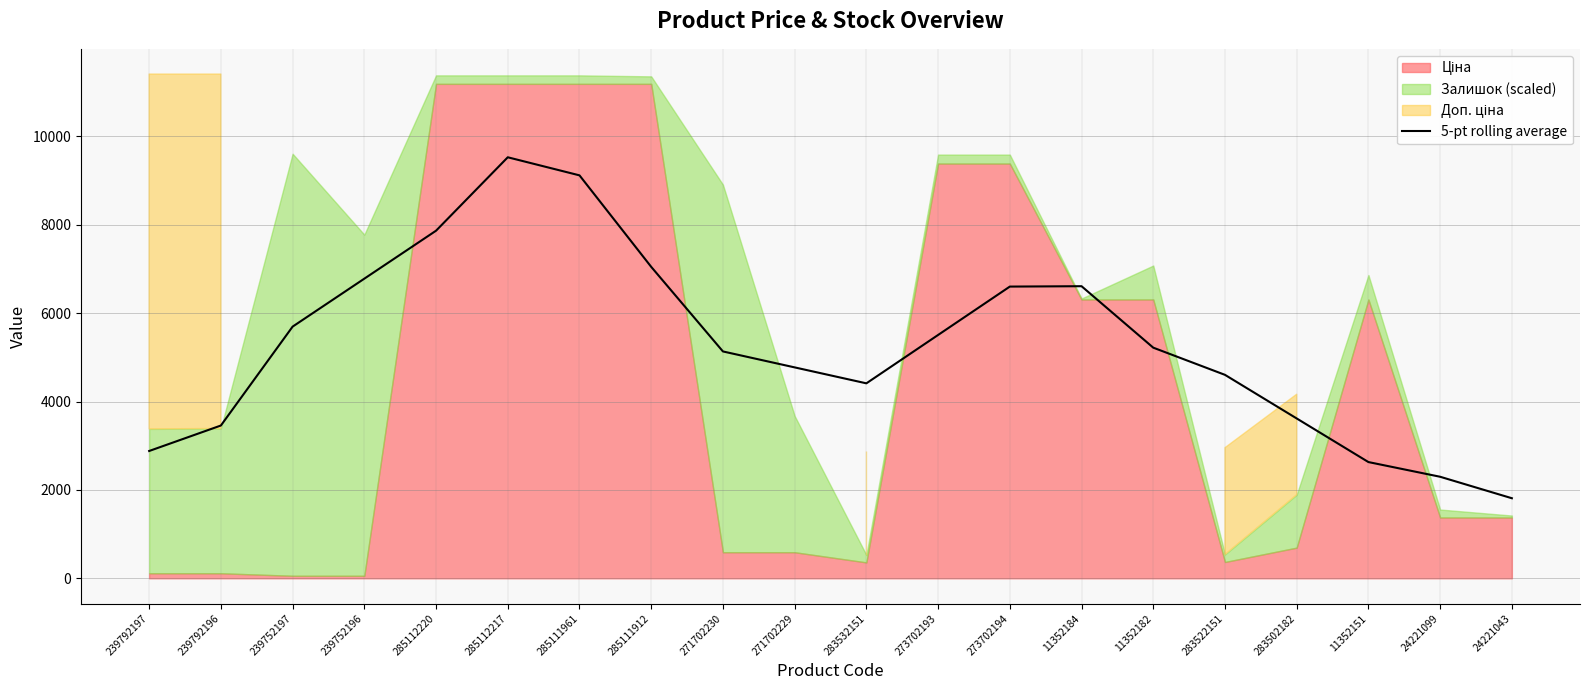

Rank the categories by value from lowest to highest.

24221043, 24221099, 11352151, 239792197, 239792196, 283502182, 283532151, 283522151, 271702229, 271702230, 11352182, 273702193, 239752197, 273702194, 11352184, 239752196, 285111912, 285112220, 285111961, 285112217